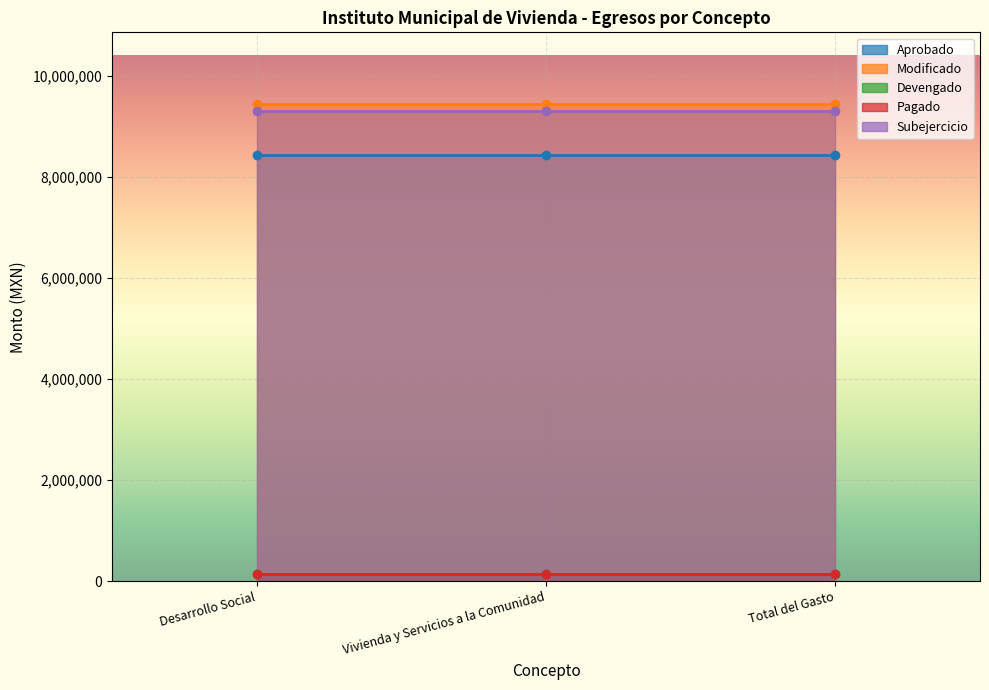

Where is Aprobado nearest to the value 8432963?

Desarrollo Social